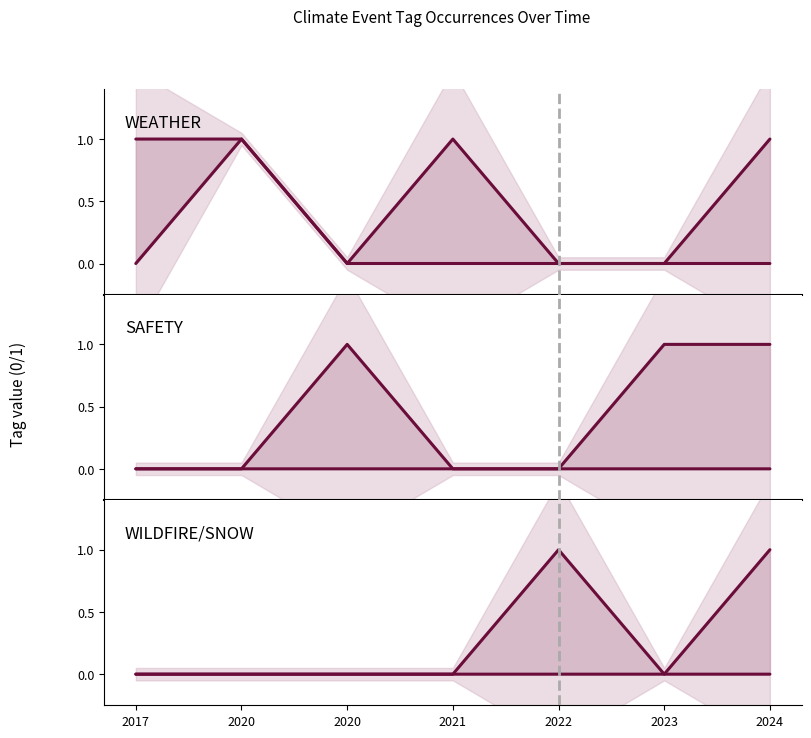

How many lines are shown in the chart?

6